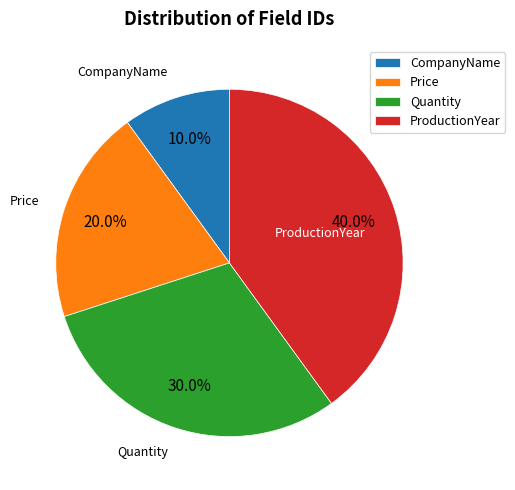

What is the smallest slice in the pie chart?

CompanyName